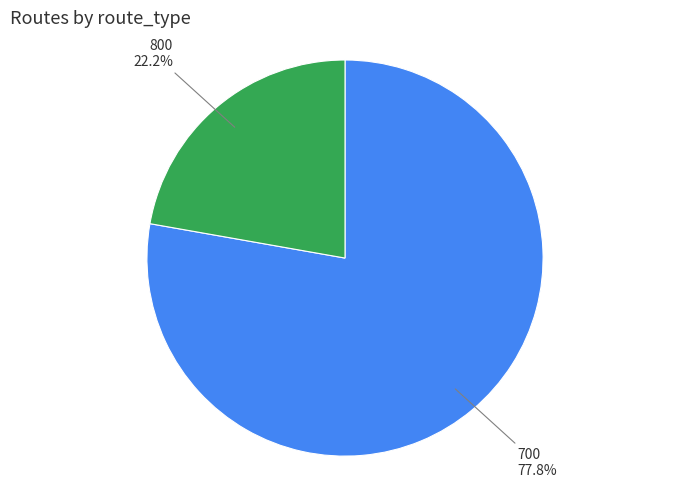

To the nearest percent, what portion does 800 represent?

22%